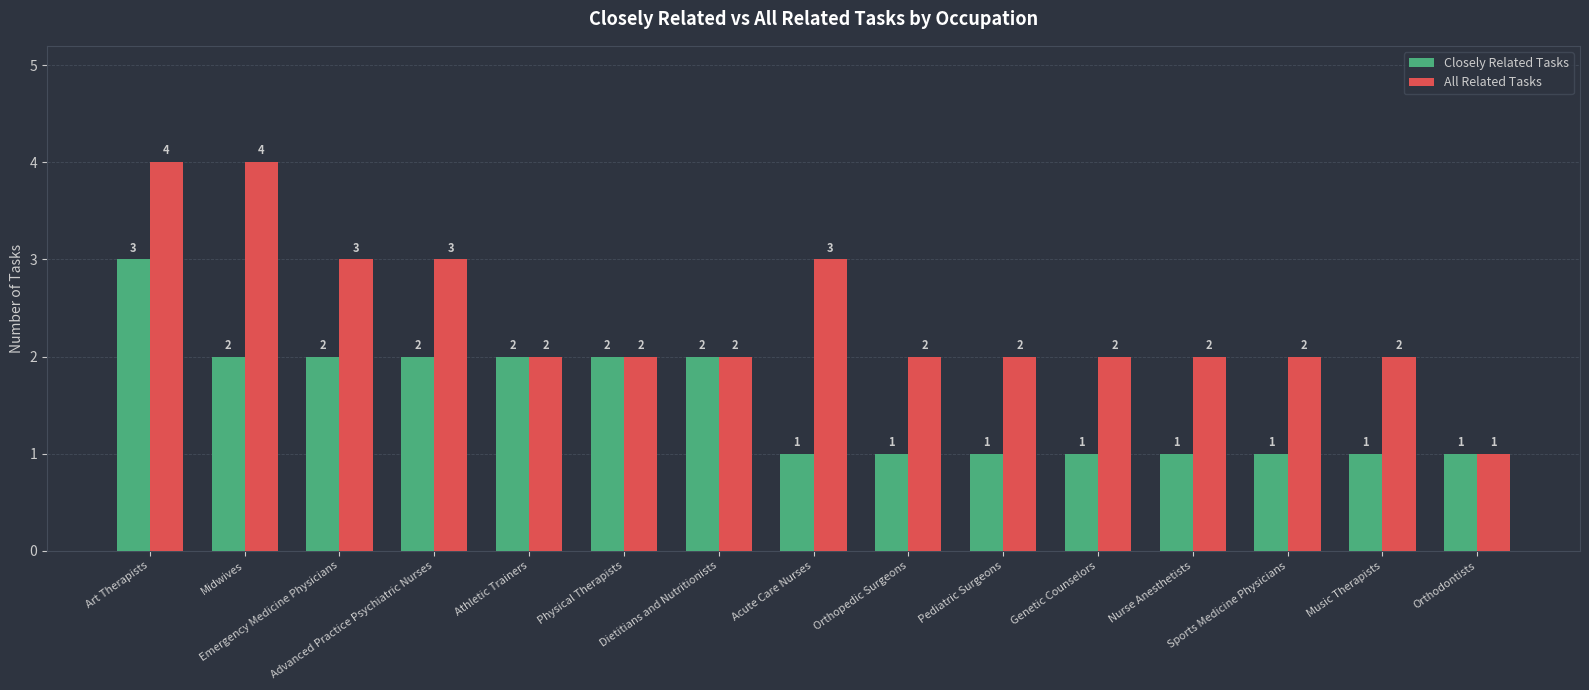

Which series has the largest range (max minus min)?

All Related Tasks